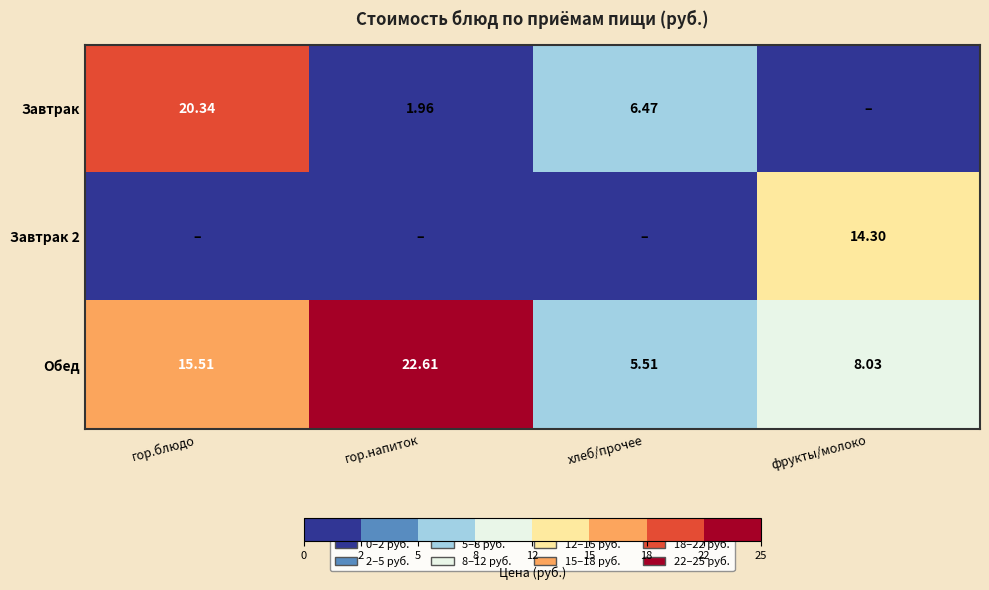

The Завтрак series shows 20.3 at гор.блюдо. True or false?

True